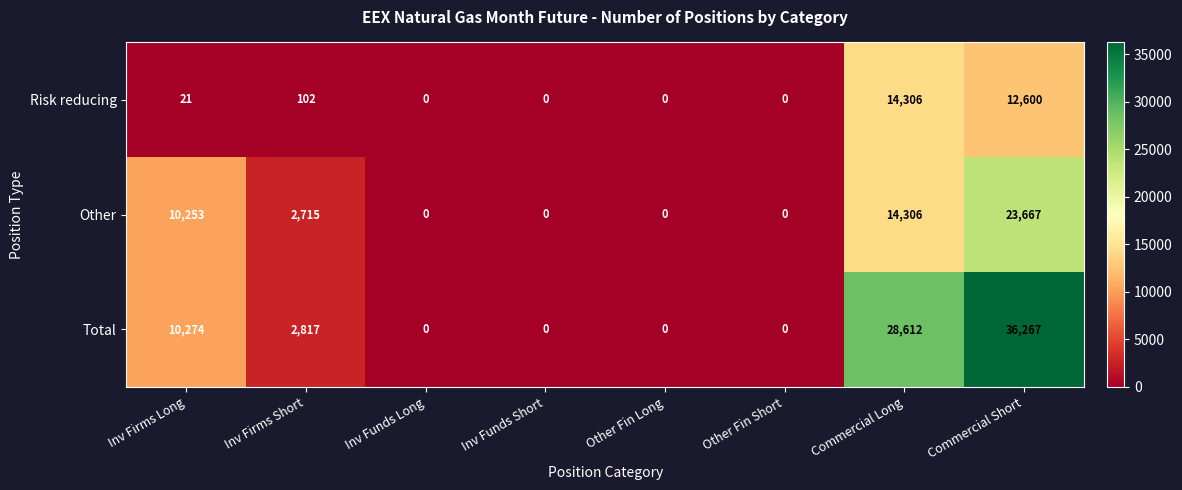

Where does the Other series first go above 2715?

Inv Firms Long